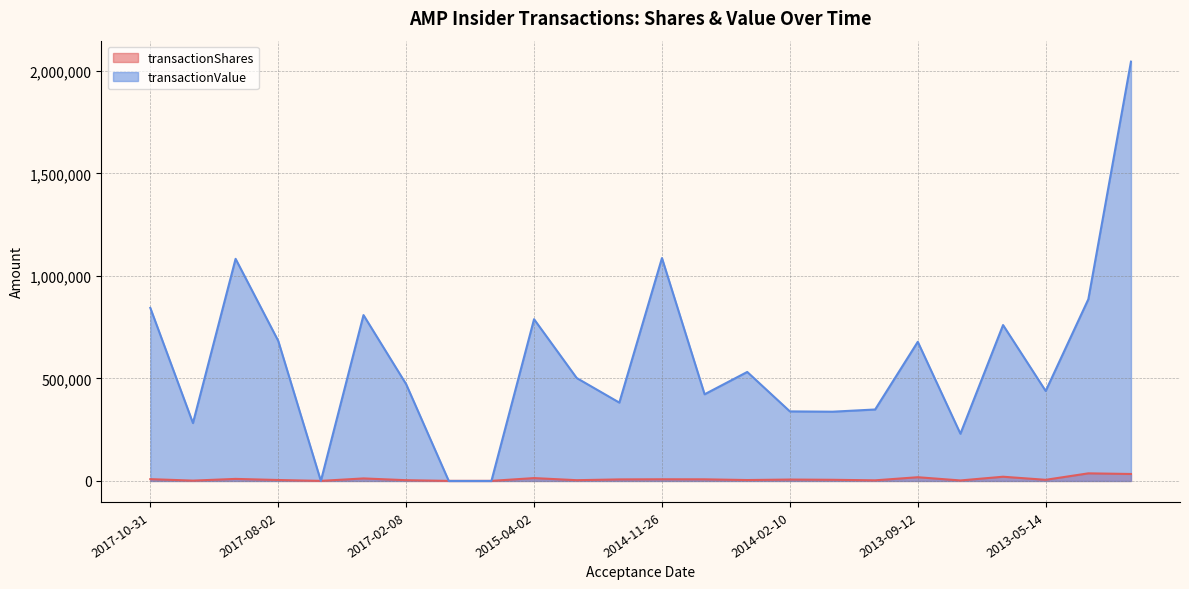

The value of transactionValue at 2017-02-08 is 472239. True or false?

True